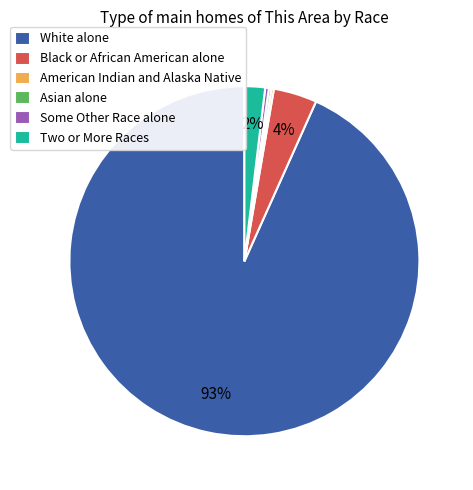

Is there a majority slice in this chart?

Yes